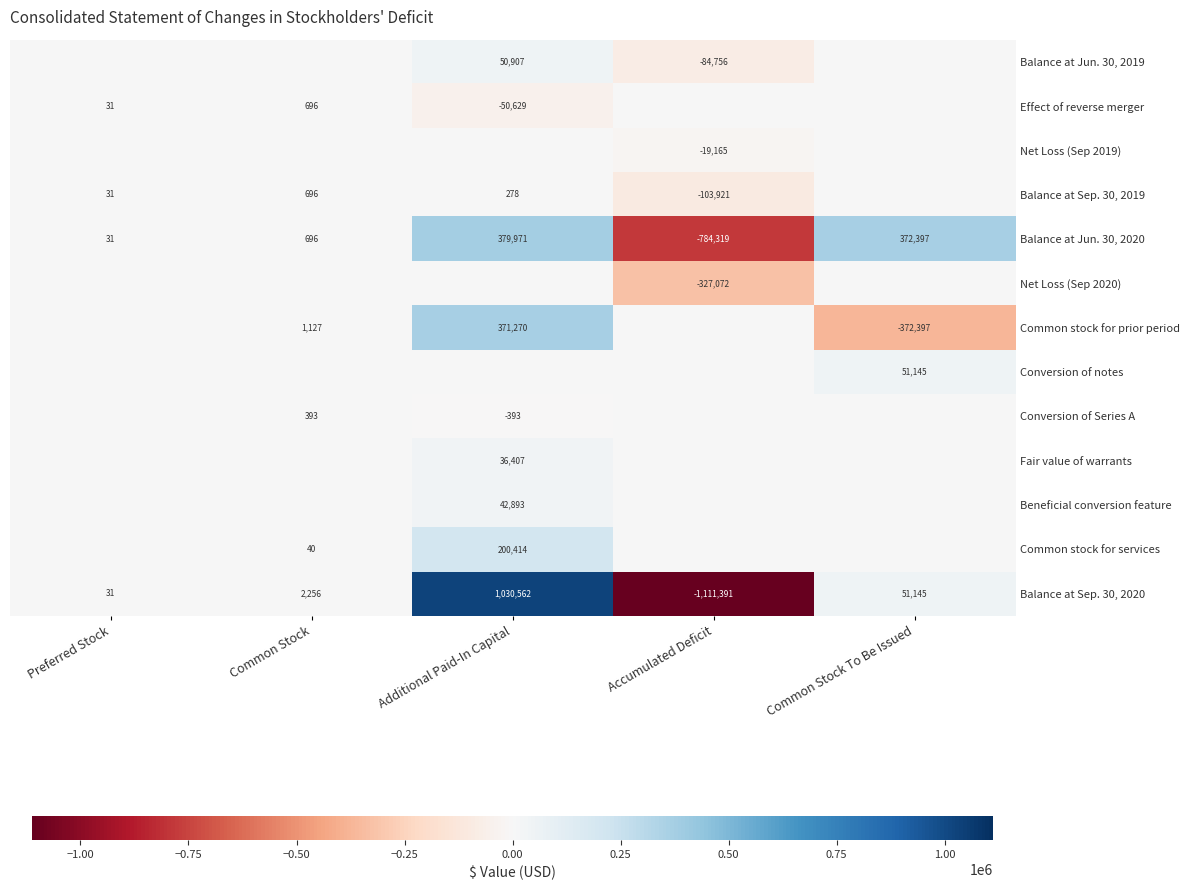

Which category has the lowest value in the Balance at Jun. 30, 2020 series?

Accumulated Deficit